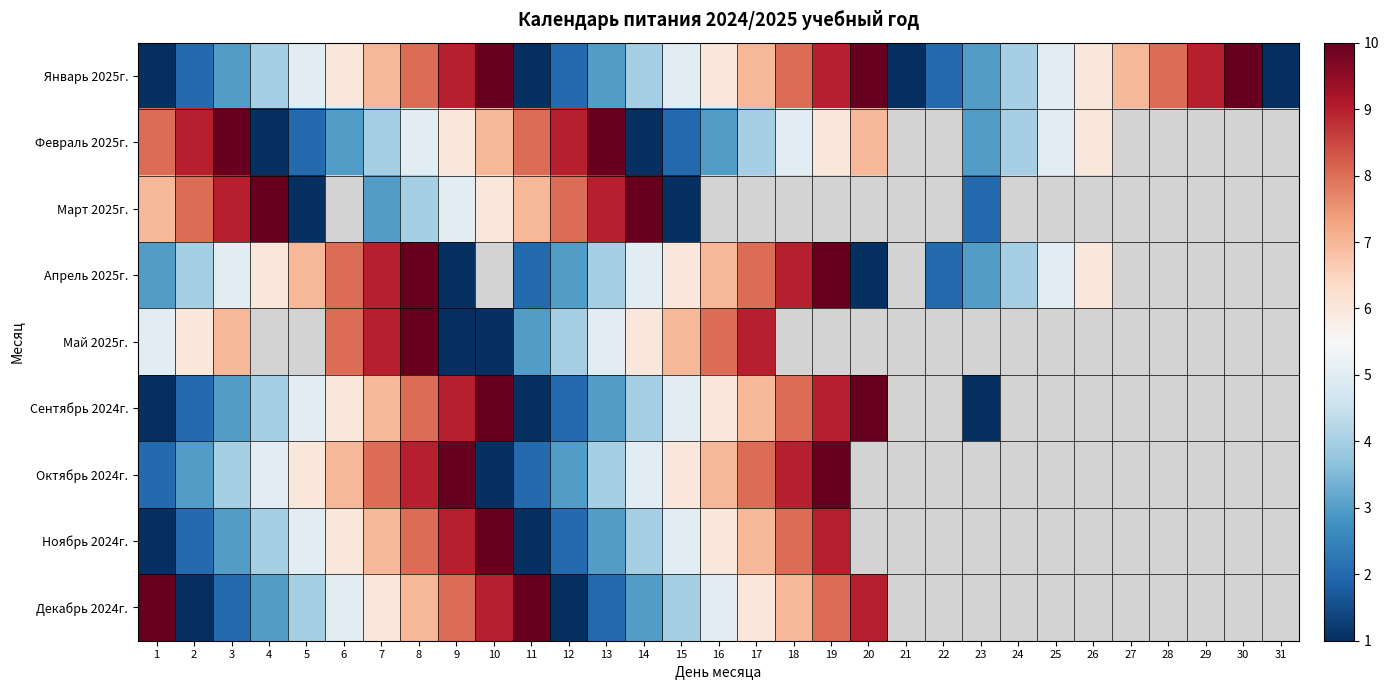

What is the difference between the maximum and minimum values in the Сентябрь 2024г. series?

9.0